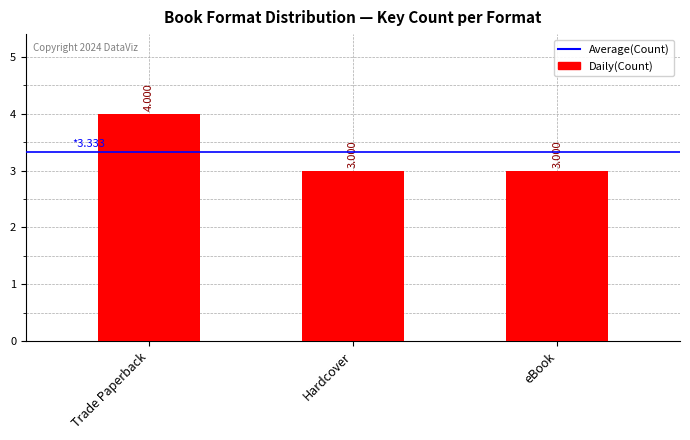

What is the label of the 1st bar from the left?

Trade Paperback